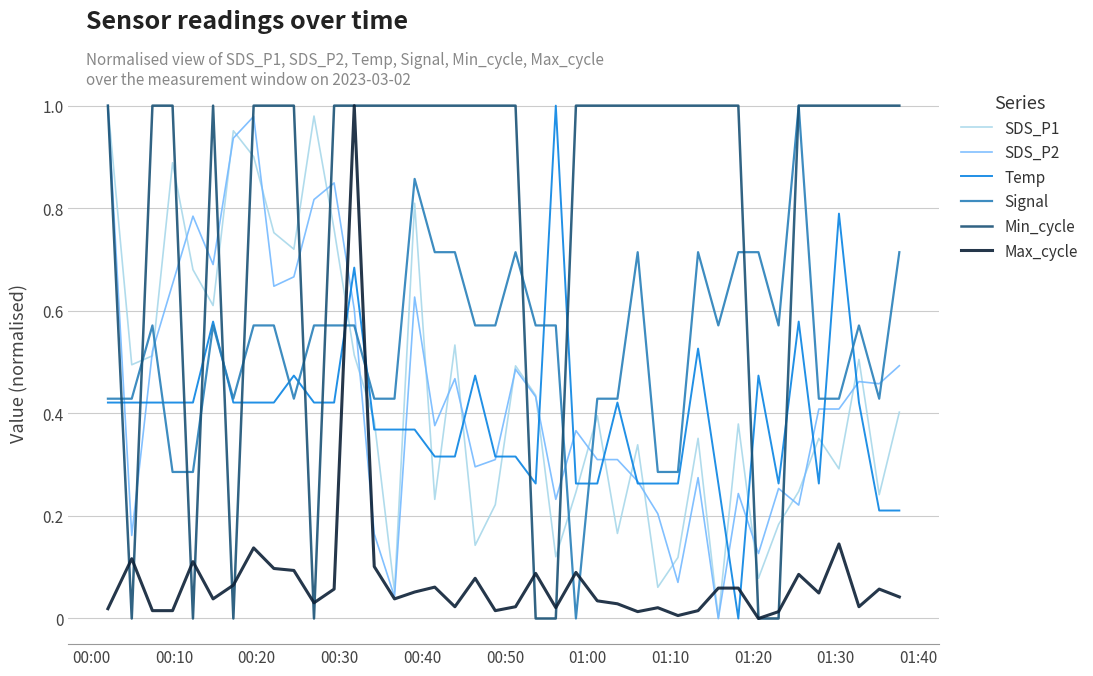

Which series has the largest total across all categories?

Min_cycle